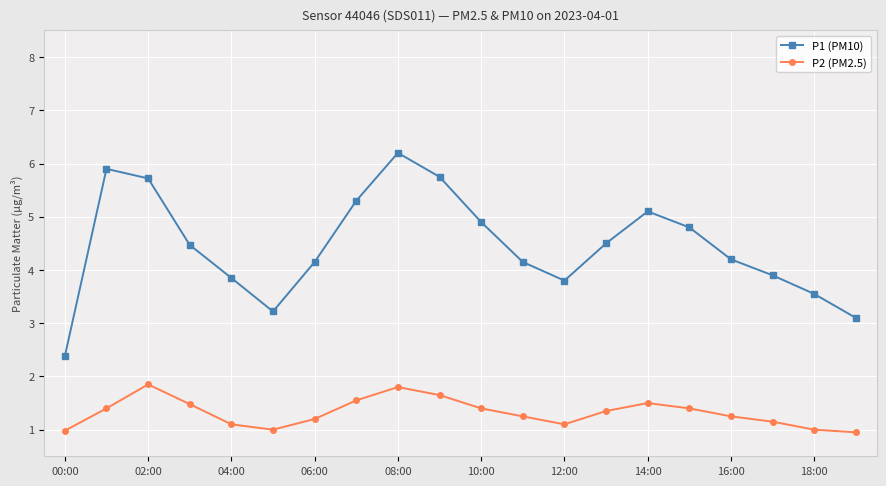

In P2 (PM2.5), how many points are lower than both neighbors (excluding endpoints)?

2